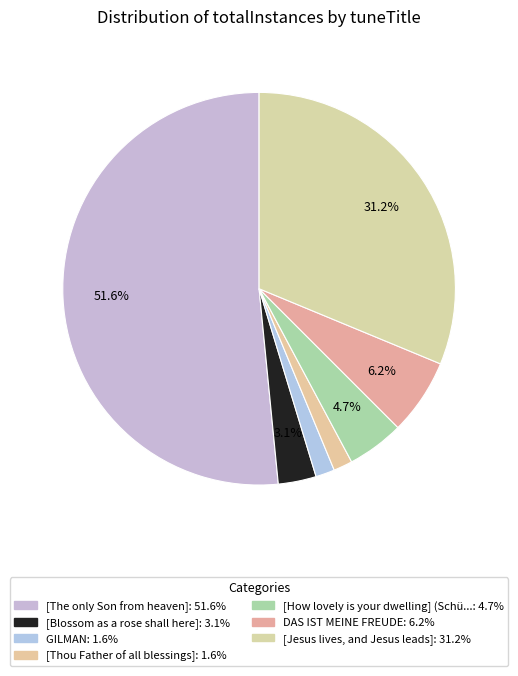

How many segments does this pie chart have?

7